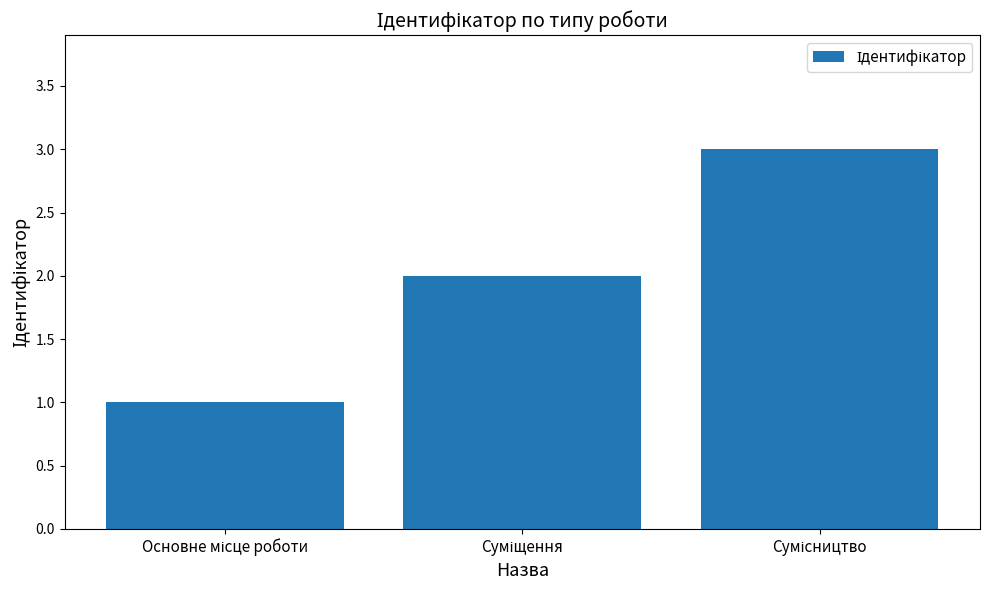

What is the maximum value shown in the chart?

3